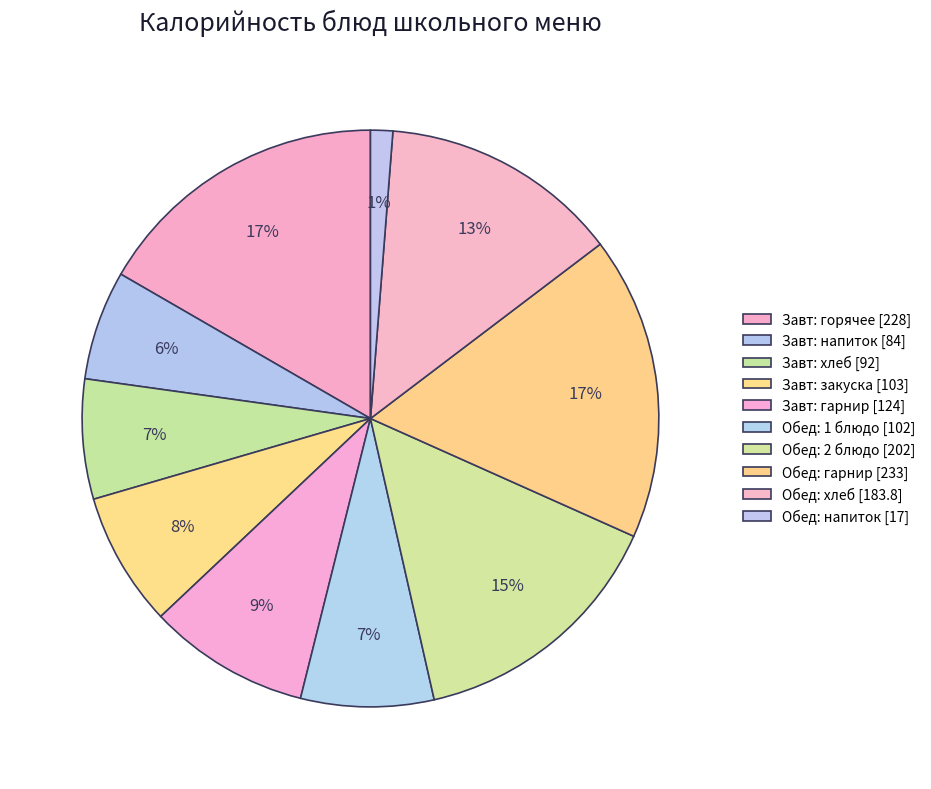

To the nearest percent, what is the average slice percentage?

10%